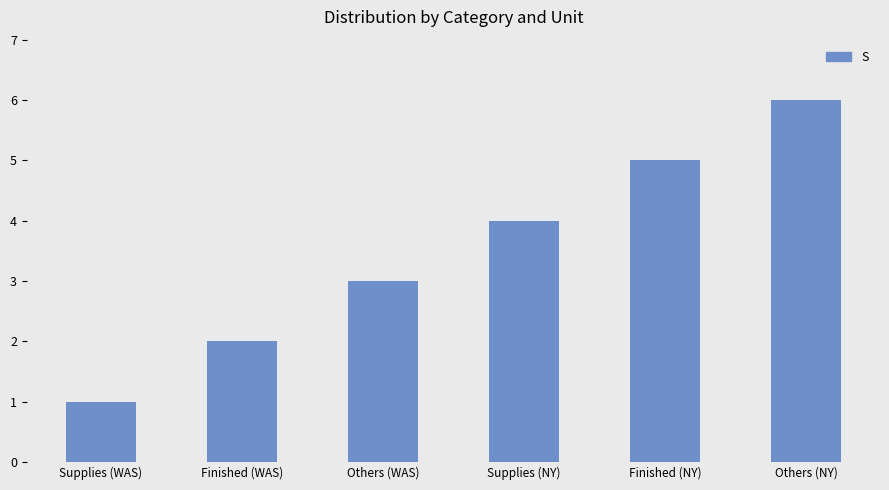

What position from the left is Others (WAS)?

3